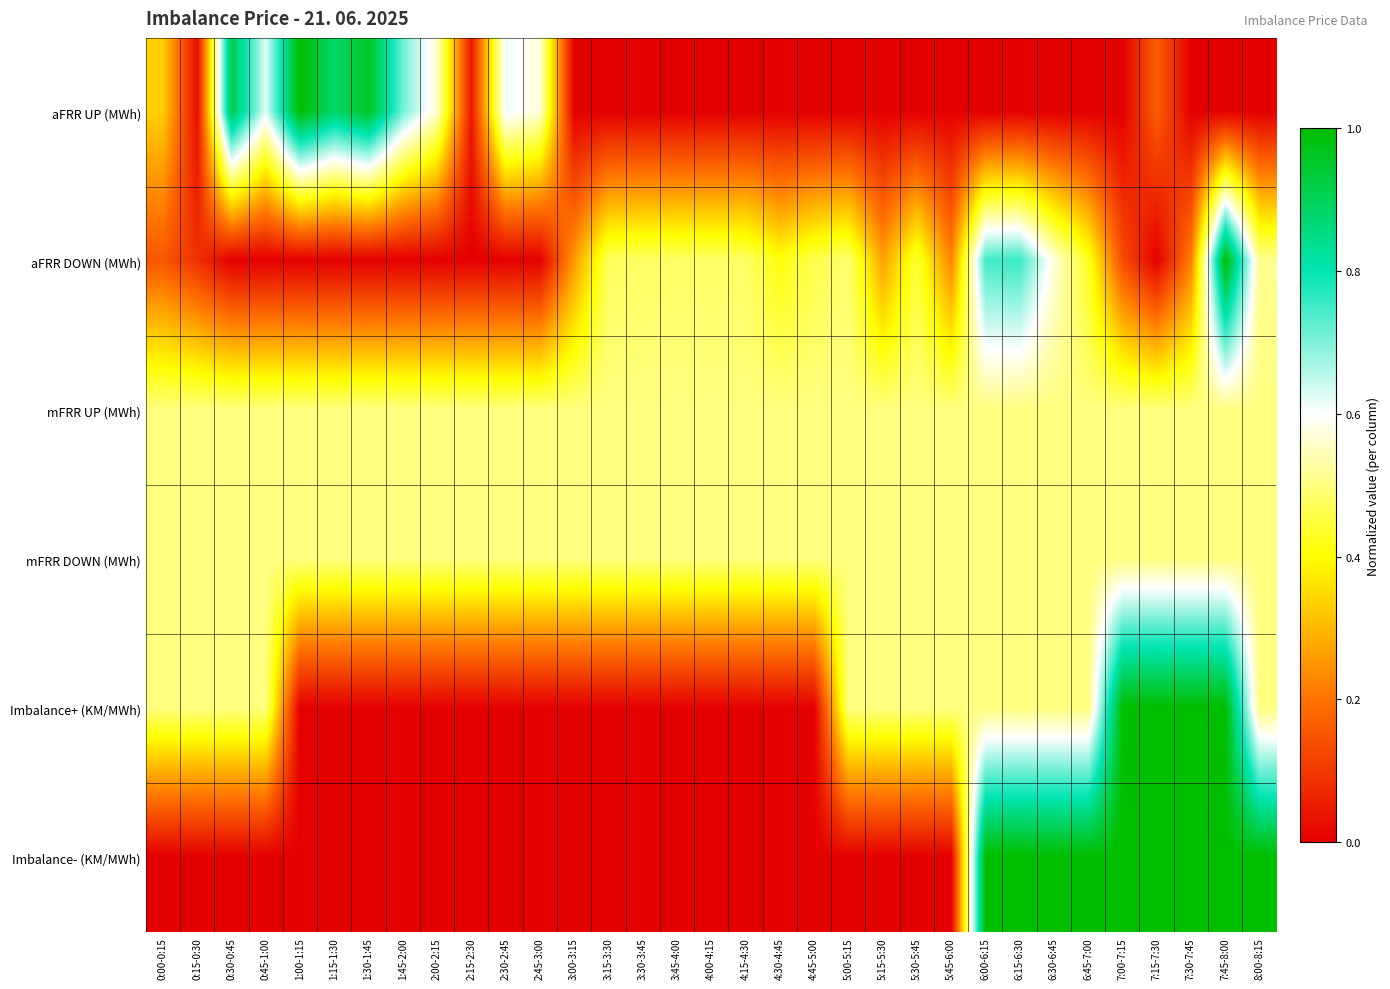

Reading left to right, what are all the values shown in this chart?

aFRR UP (MWh): 0:00-0:15=0.3	0:15-0:30=0.0	0:30-0:45=0.9	0:45-1:00=0.6	1:00-1:15=1.0	1:15-1:30=0.9	1:30-1:45=1.0	1:45-2:00=0.7	2:00-2:15=0.6	2:15-2:30=0.0	2:30-2:45=0.6	2:45-3:00=0.6	3:00-3:15=0.0	3:15-3:30=0.0	3:30-3:45=0.0	3:45-4:00=0.0	4:00-4:15=0.0	4:15-4:30=0.0	4:30-4:45=0.0	4:45-5:00=0.0	5:00-5:15=0.0	5:15-5:30=0.0	5:30-5:45=0.0	5:45-6:00=0.0	6:00-6:15=0.0	6:15-6:30=0.0	6:30-6:45=0.0	6:45-7:00=0.0	7:00-7:15=0.0	7:15-7:30=0.2	7:30-7:45=0.0	7:45-8:00=0.0	8:00-8:15=0.0
aFRR DOWN (MWh): 0:00-0:15=0.2	0:15-0:30=0.1	0:30-0:45=0.0	0:45-1:00=0.0	1:00-1:15=0.0	1:15-1:30=0.0	1:30-1:45=0.0	1:45-2:00=0.0	2:00-2:15=0.0	2:15-2:30=0.0	2:30-2:45=0.0	2:45-3:00=0.0	3:00-3:15=0.3	3:15-3:30=0.5	3:30-3:45=0.5	3:45-4:00=0.5	4:00-4:15=0.5	4:15-4:30=0.5	4:30-4:45=0.4	4:45-5:00=0.5	5:00-5:15=0.5	5:15-5:30=0.3	5:30-5:45=0.4	5:45-6:00=0.2	6:00-6:15=0.7	6:15-6:30=0.8	6:30-6:45=0.6	6:45-7:00=0.4	7:00-7:15=0.1	7:15-7:30=0.0	7:30-7:45=0.2	7:45-8:00=1.0	8:00-8:15=0.5
mFRR UP (MWh): 0:00-0:15=0.5	0:15-0:30=0.5	0:30-0:45=0.5	0:45-1:00=0.5	1:00-1:15=0.5	1:15-1:30=0.5	1:30-1:45=0.5	1:45-2:00=0.5	2:00-2:15=0.5	2:15-2:30=0.5	2:30-2:45=0.5	2:45-3:00=0.5	3:00-3:15=0.5	3:15-3:30=0.5	3:30-3:45=0.5	3:45-4:00=0.5	4:00-4:15=0.5	4:15-4:30=0.5	4:30-4:45=0.5	4:45-5:00=0.5	5:00-5:15=0.5	5:15-5:30=0.5	5:30-5:45=0.5	5:45-6:00=0.5	6:00-6:15=0.5	6:15-6:30=0.5	6:30-6:45=0.5	6:45-7:00=0.5	7:00-7:15=0.5	7:15-7:30=0.5	7:30-7:45=0.5	7:45-8:00=0.5	8:00-8:15=0.5
mFRR DOWN (MWh): 0:00-0:15=0.5	0:15-0:30=0.5	0:30-0:45=0.5	0:45-1:00=0.5	1:00-1:15=0.5	1:15-1:30=0.5	1:30-1:45=0.5	1:45-2:00=0.5	2:00-2:15=0.5	2:15-2:30=0.5	2:30-2:45=0.5	2:45-3:00=0.5	3:00-3:15=0.5	3:15-3:30=0.5	3:30-3:45=0.5	3:45-4:00=0.5	4:00-4:15=0.5	4:15-4:30=0.5	4:30-4:45=0.5	4:45-5:00=0.5	5:00-5:15=0.5	5:15-5:30=0.5	5:30-5:45=0.5	5:45-6:00=0.5	6:00-6:15=0.5	6:15-6:30=0.5	6:30-6:45=0.5	6:45-7:00=0.5	7:00-7:15=0.5	7:15-7:30=0.5	7:30-7:45=0.5	7:45-8:00=0.5	8:00-8:15=0.5
Imbalance+ (KM/MWh): 0:00-0:15=0.5	0:15-0:30=0.5	0:30-0:45=0.5	0:45-1:00=0.5	1:00-1:15=0.0	1:15-1:30=0.0	1:30-1:45=0.0	1:45-2:00=0.0	2:00-2:15=0.0	2:15-2:30=0.0	2:30-2:45=0.0	2:45-3:00=0.0	3:00-3:15=0.0	3:15-3:30=0.0	3:30-3:45=0.0	3:45-4:00=0.0	4:00-4:15=0.0	4:15-4:30=0.0	4:30-4:45=0.0	4:45-5:00=0.0	5:00-5:15=0.5	5:15-5:30=0.5	5:30-5:45=0.5	5:45-6:00=0.5	6:00-6:15=0.5	6:15-6:30=0.5	6:30-6:45=0.5	6:45-7:00=0.5	7:00-7:15=1.0	7:15-7:30=1.0	7:30-7:45=1.0	7:45-8:00=1.0	8:00-8:15=0.5
Imbalance- (KM/MWh): 0:00-0:15=0.0	0:15-0:30=0.0	0:30-0:45=0.0	0:45-1:00=0.0	1:00-1:15=0.0	1:15-1:30=0.0	1:30-1:45=0.0	1:45-2:00=0.0	2:00-2:15=0.0	2:15-2:30=0.0	2:30-2:45=0.0	2:45-3:00=0.0	3:00-3:15=0.0	3:15-3:30=0.0	3:30-3:45=0.0	3:45-4:00=0.0	4:00-4:15=0.0	4:15-4:30=0.0	4:30-4:45=0.0	4:45-5:00=0.0	5:00-5:15=0.0	5:15-5:30=0.0	5:30-5:45=0.0	5:45-6:00=0.0	6:00-6:15=1.0	6:15-6:30=1.0	6:30-6:45=1.0	6:45-7:00=1.0	7:00-7:15=1.0	7:15-7:30=1.0	7:30-7:45=1.0	7:45-8:00=1.0	8:00-8:15=1.0